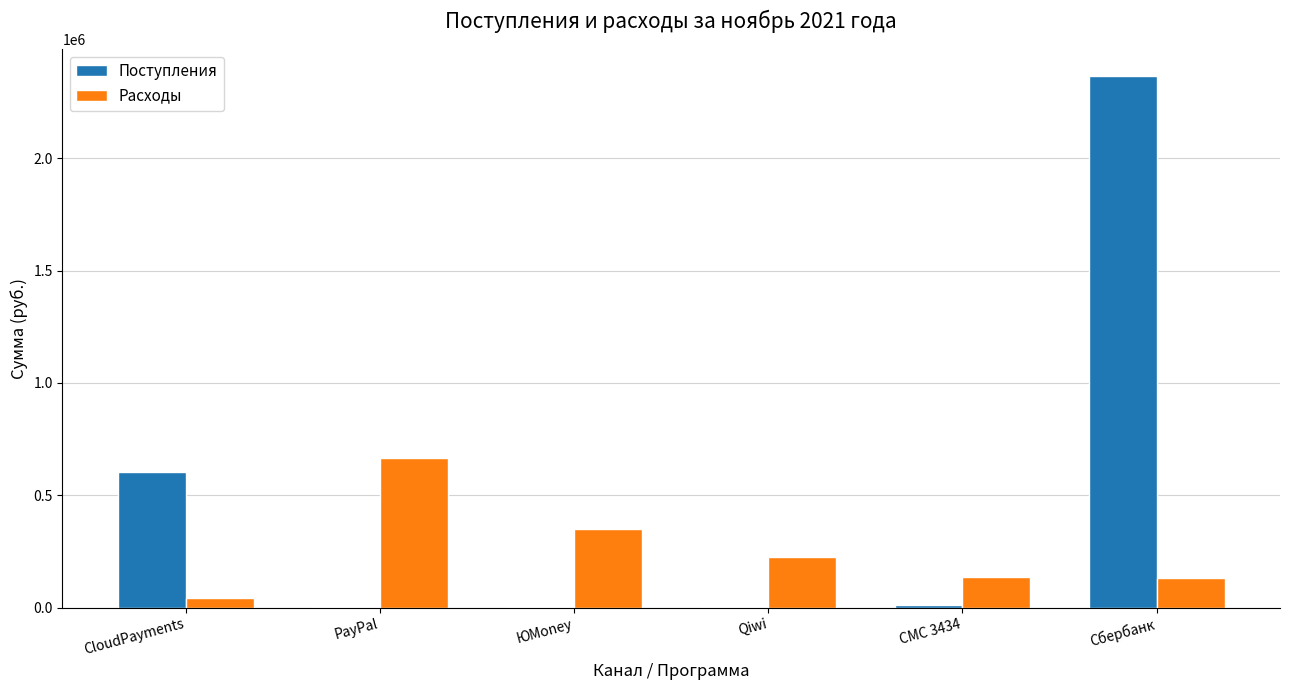

At which category is the sum across all series the highest?

Сбербанк